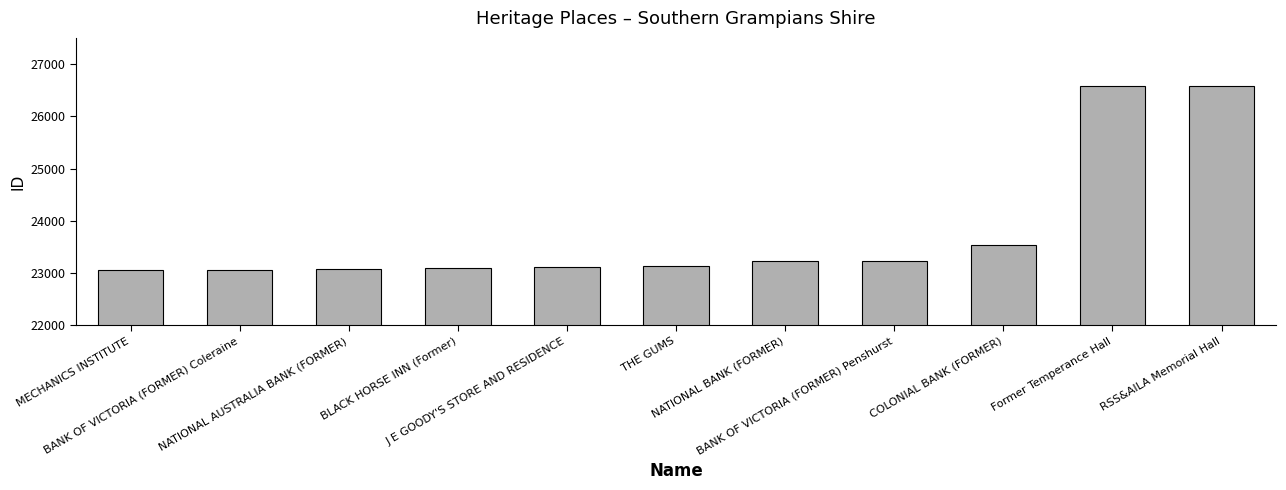

The value at BANK OF VICTORIA (FORMER) Coleraine is 39846. True or false?

False